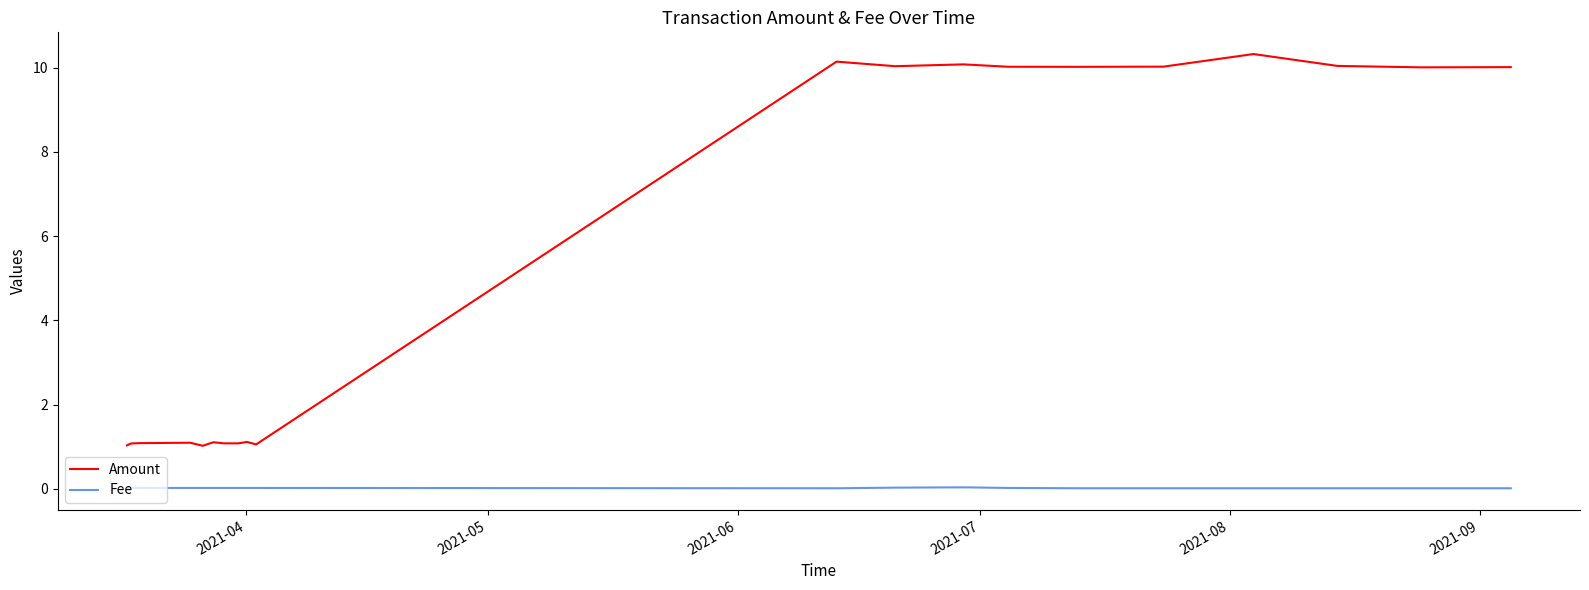

Which series has the largest range (max minus min)?

Amount